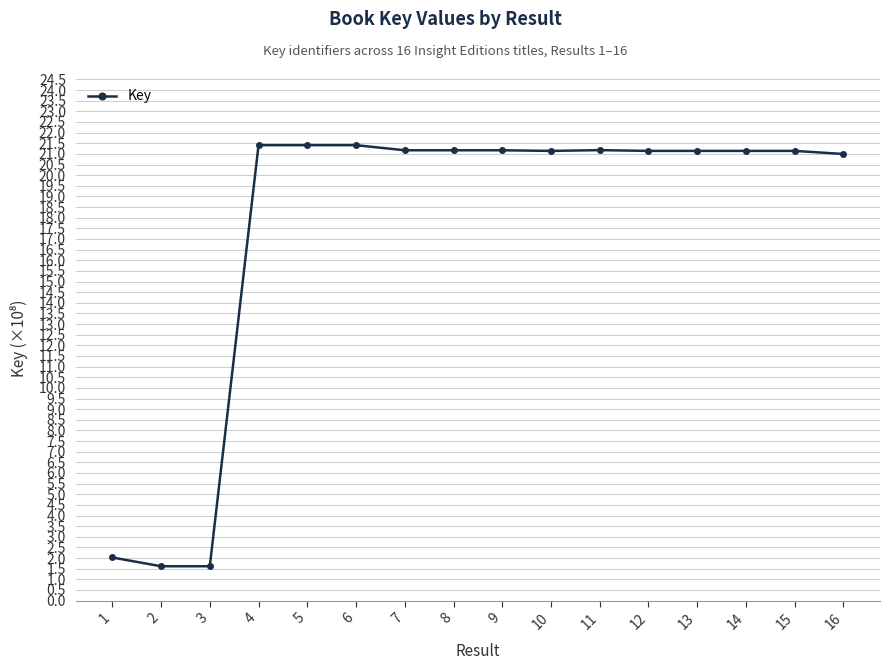

True or false: the data has more than 1 interior local peaks.

True